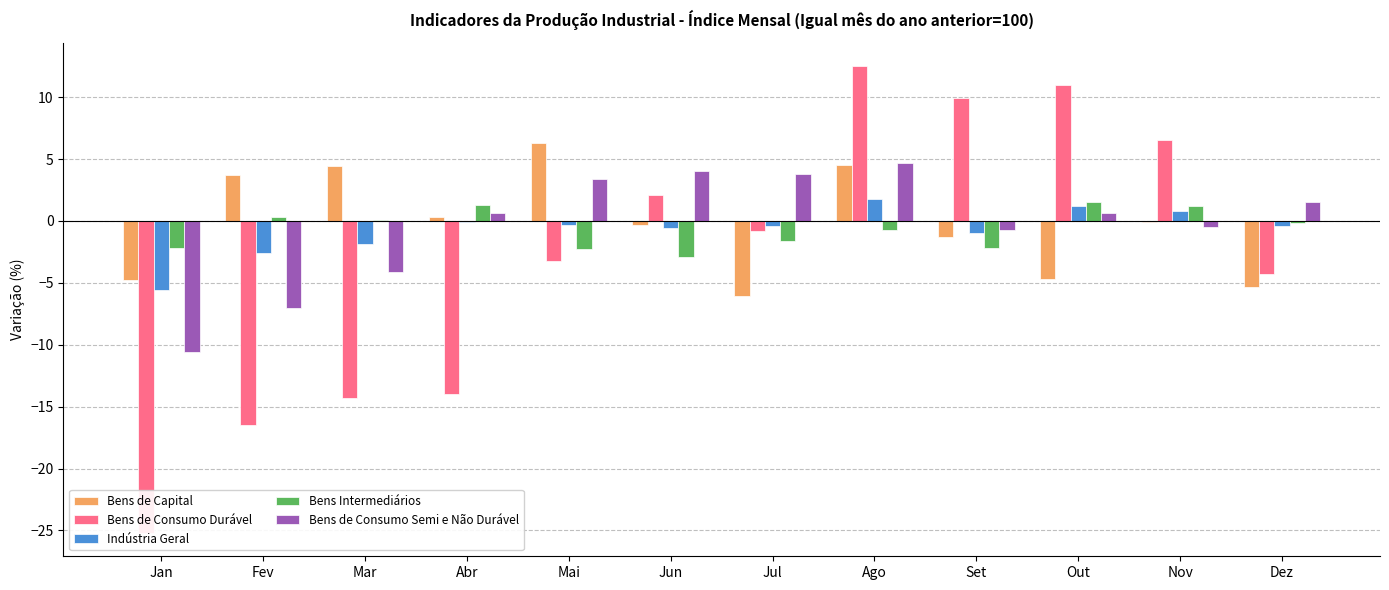

Which has a higher value, Mai or Fev?

Mai